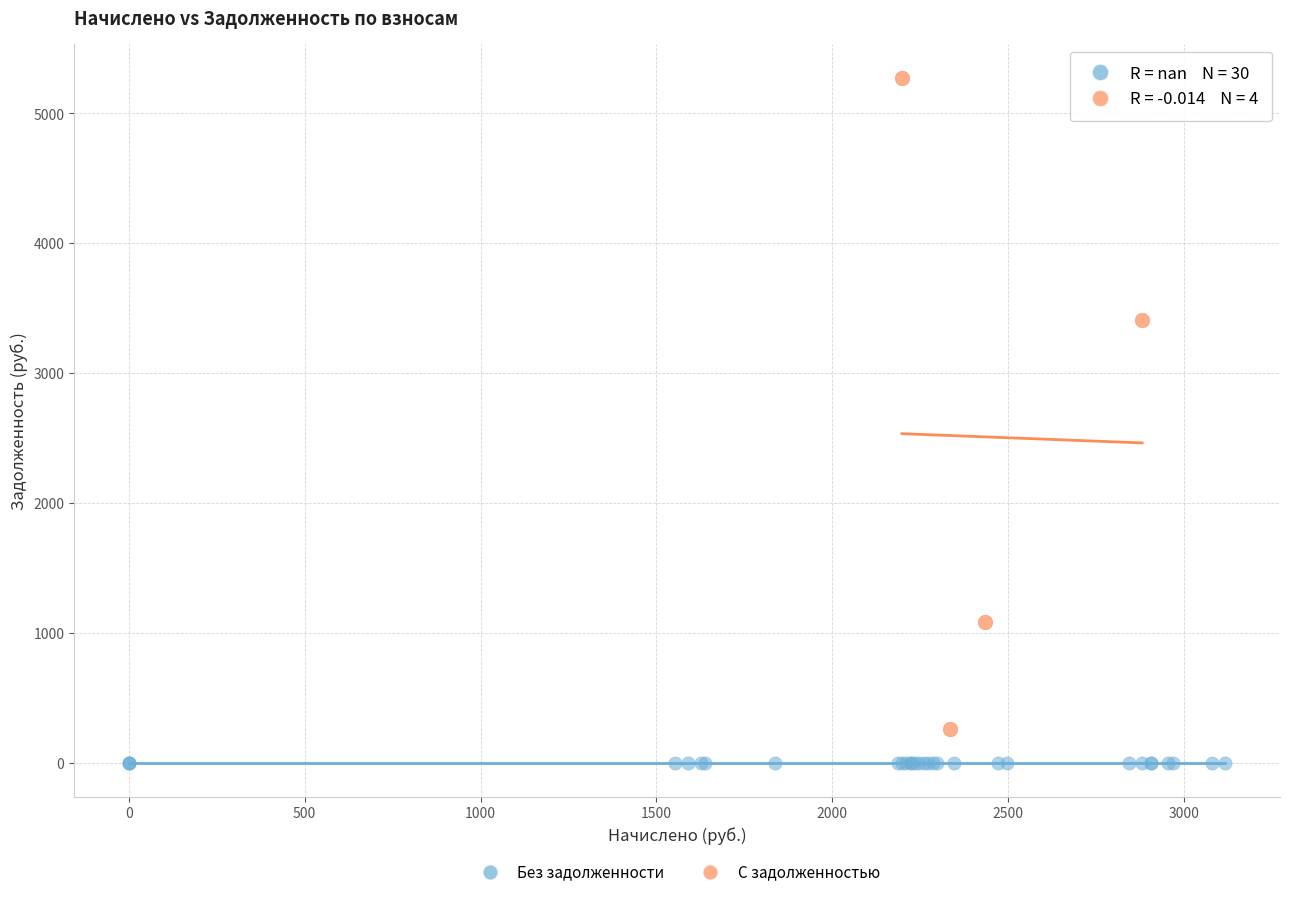

Which series reaches the maximum Y coordinate?

С задолженностью